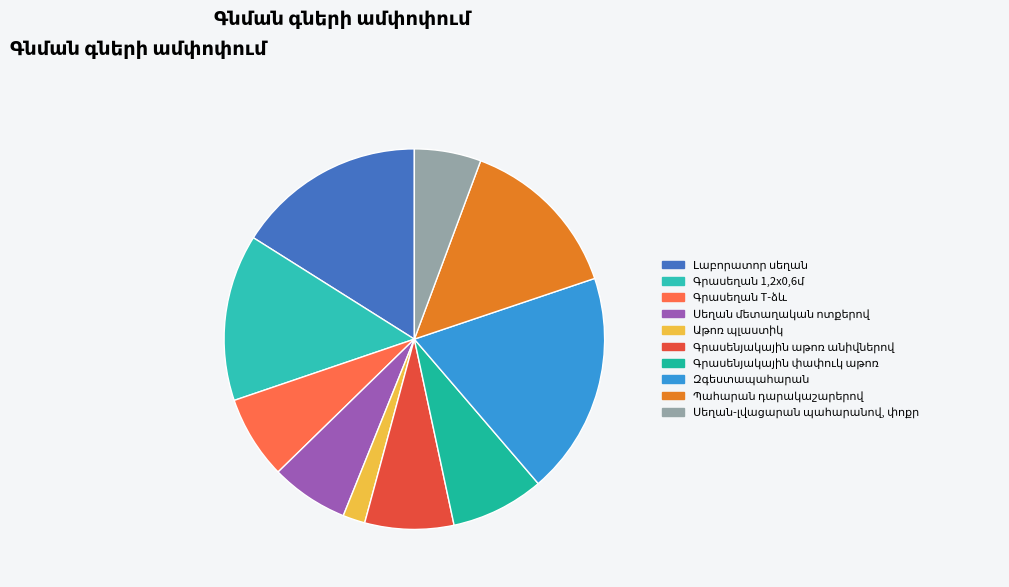

Which slice is the smallest?

Աթոռ պլաստիկ